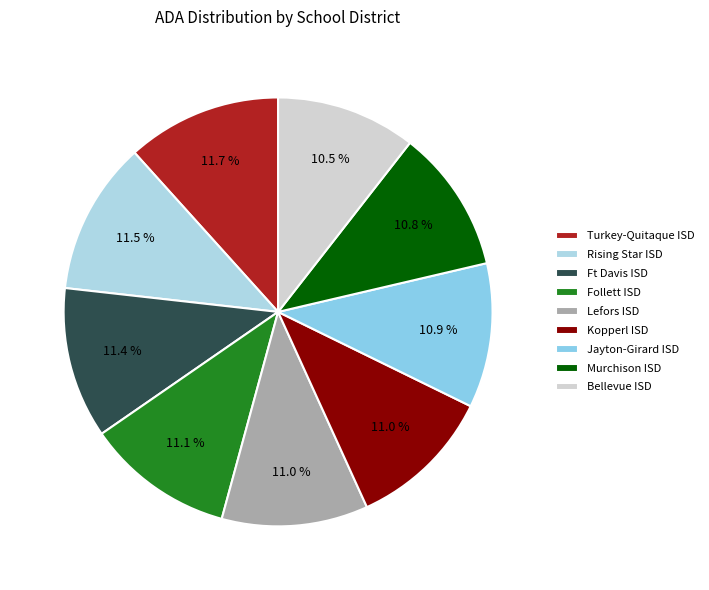

Rank the categories by value from lowest to highest.

Bellevue ISD, Murchison ISD, Jayton-Girard ISD, Kopperl ISD, Lefors ISD, Follett ISD, Ft Davis ISD, Rising Star ISD, Turkey-Quitaque ISD